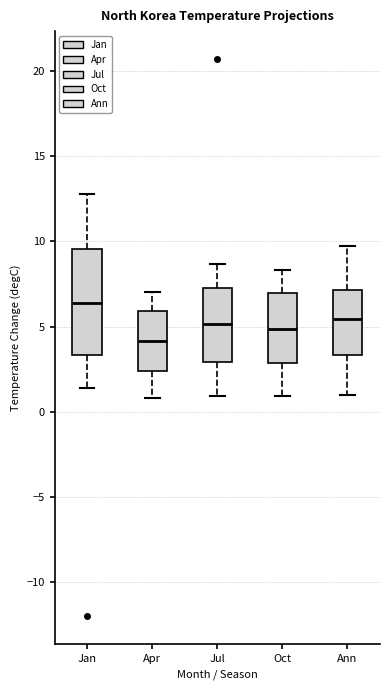

Which box has the lowest median line?

Apr